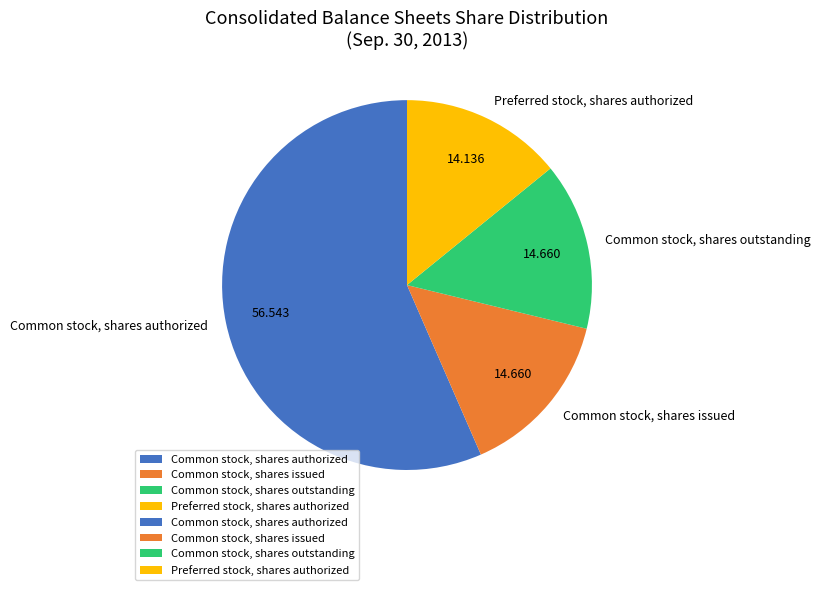

Which has a higher value, Common stock, shares outstanding or Preferred stock, shares authorized?

Common stock, shares outstanding